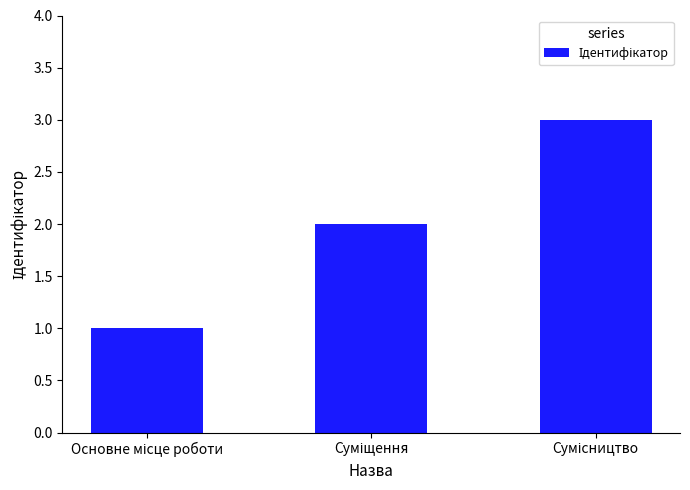

Count the number of categories in the chart.

3